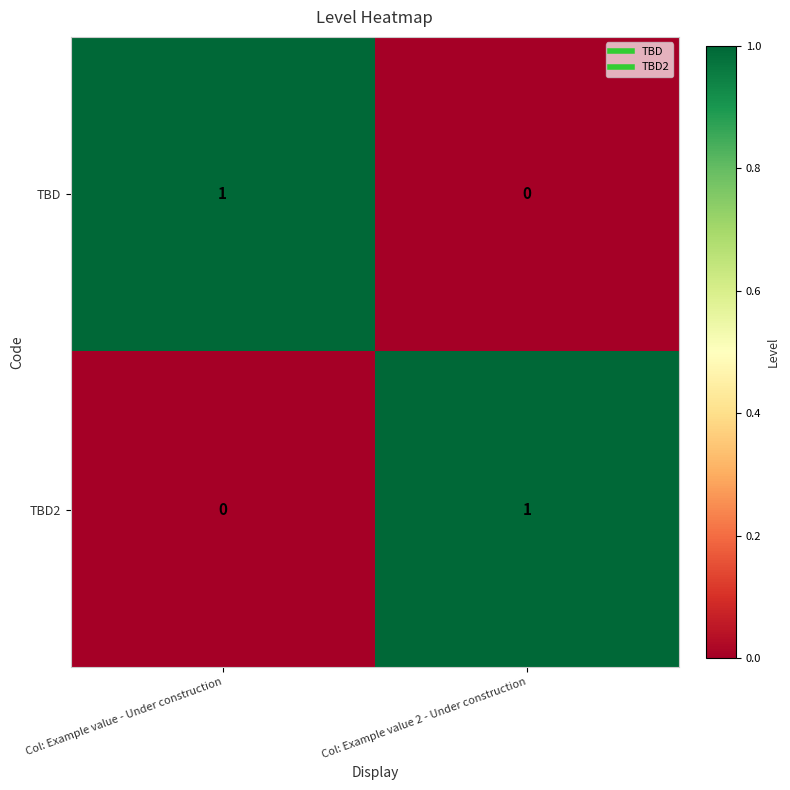

At which label does TBD reach its peak?

Col: Example value - Under construction